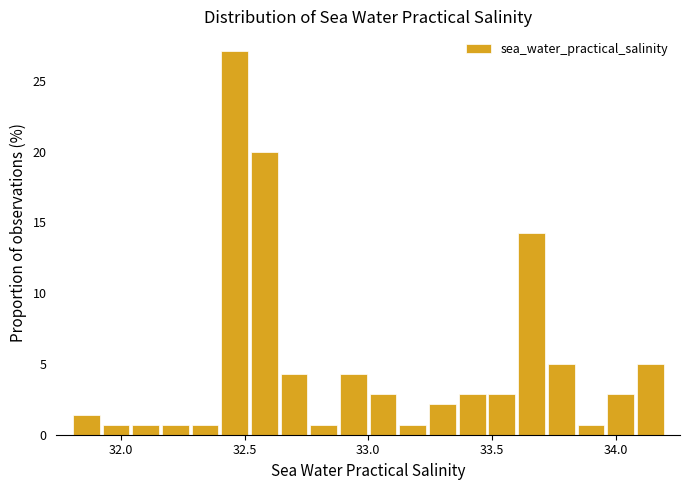

Read against the x-axis, roughly where is the centre of the tallest bar?

32.45